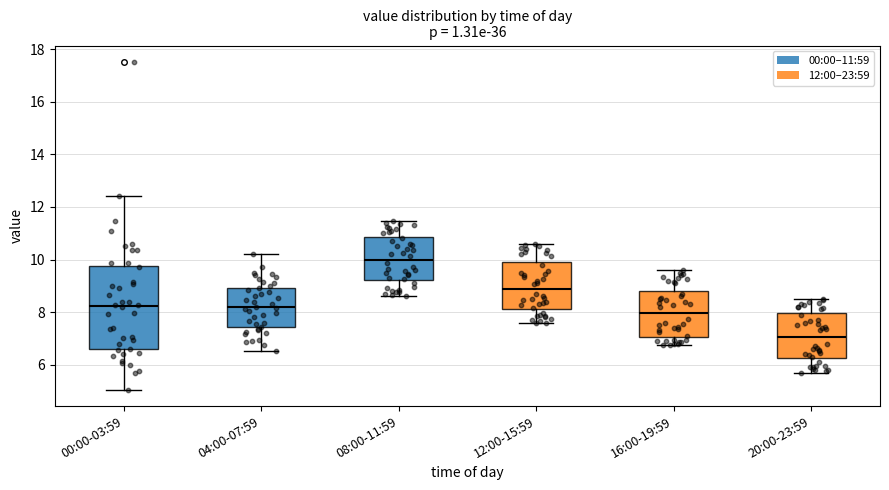

Reading left to right, read every box against the y-axis: the position of its median line, the range the box covers, and the ends of its whiskers. The values are not printed on the chart, so give them approximately, as read against the axis.

00:00-03:59: median 8.2, box 6.6 to 9.8, whiskers 5.0 to 12.4
04:00-07:59: median 8.2, box 7.4 to 9.0, whiskers 6.6 to 10.2
08:00-11:59: median 10.0, box 9.2 to 10.8, whiskers 8.6 to 11.4
12:00-15:59: median 8.8, box 8.2 to 9.8, whiskers 7.6 to 10.6
16:00-19:59: median 8.0, box 7.0 to 8.8, whiskers 6.8 to 9.6
20:00-23:59: median 7.0, box 6.2 to 8.0, whiskers 5.8 to 8.6